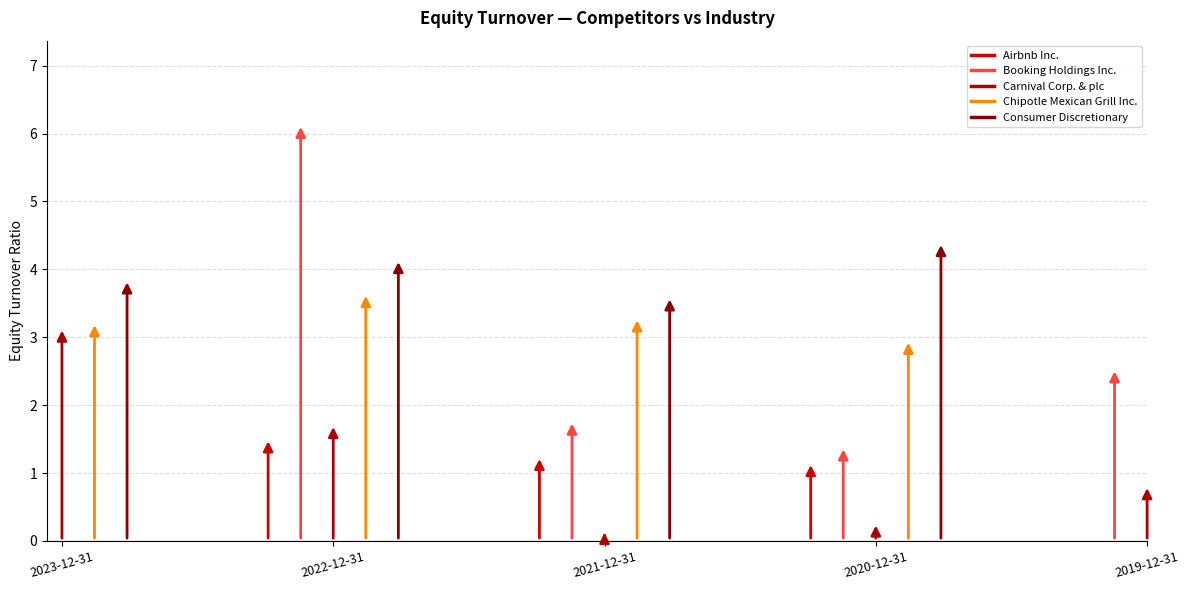

How many lines are shown in the chart?

5